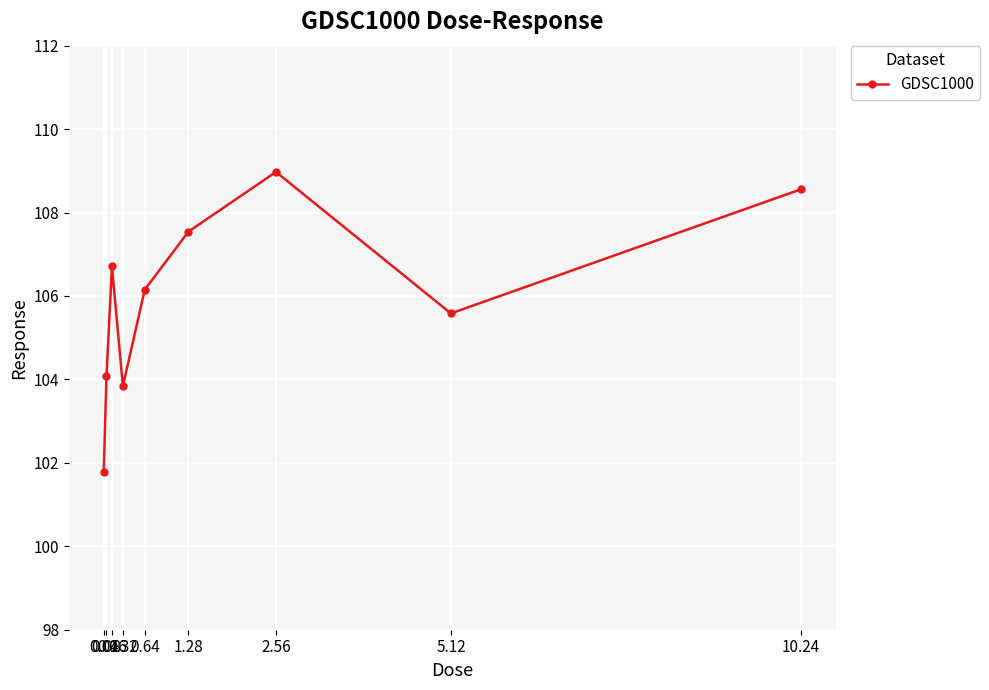

What position from the left is 1.28?

6